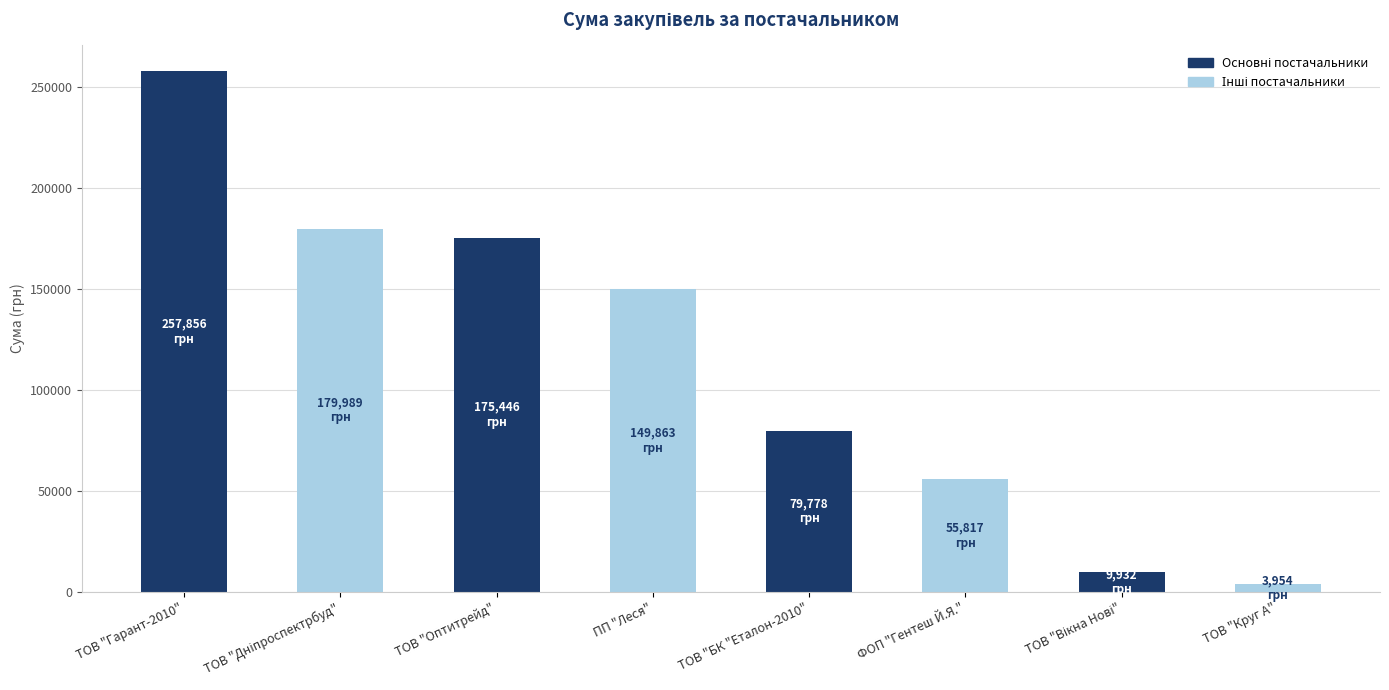

What is the label of the 4th bar from the right?

ТОВ "БК "Еталон-2010"